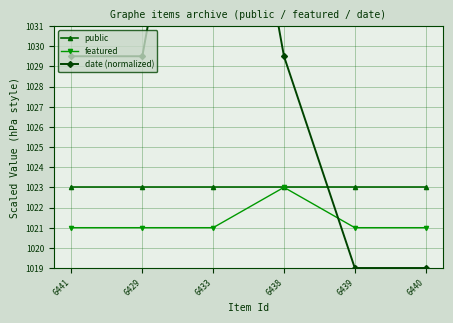

Is the value of public at 6440 greater than the value of date (normalized) at 6438?

No